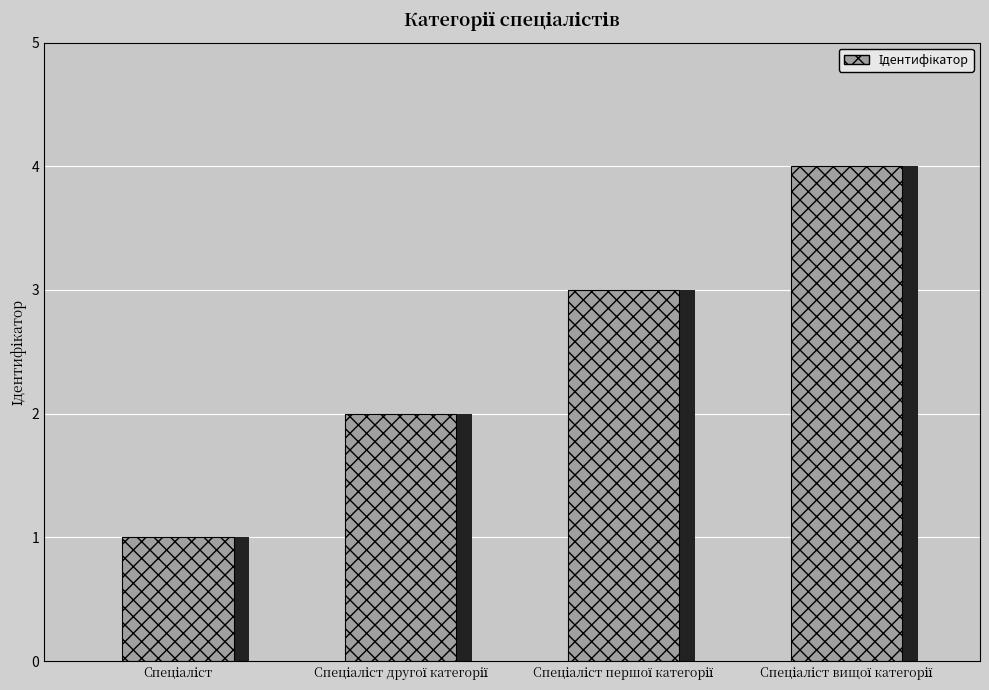

What is the greatest value displayed?

4